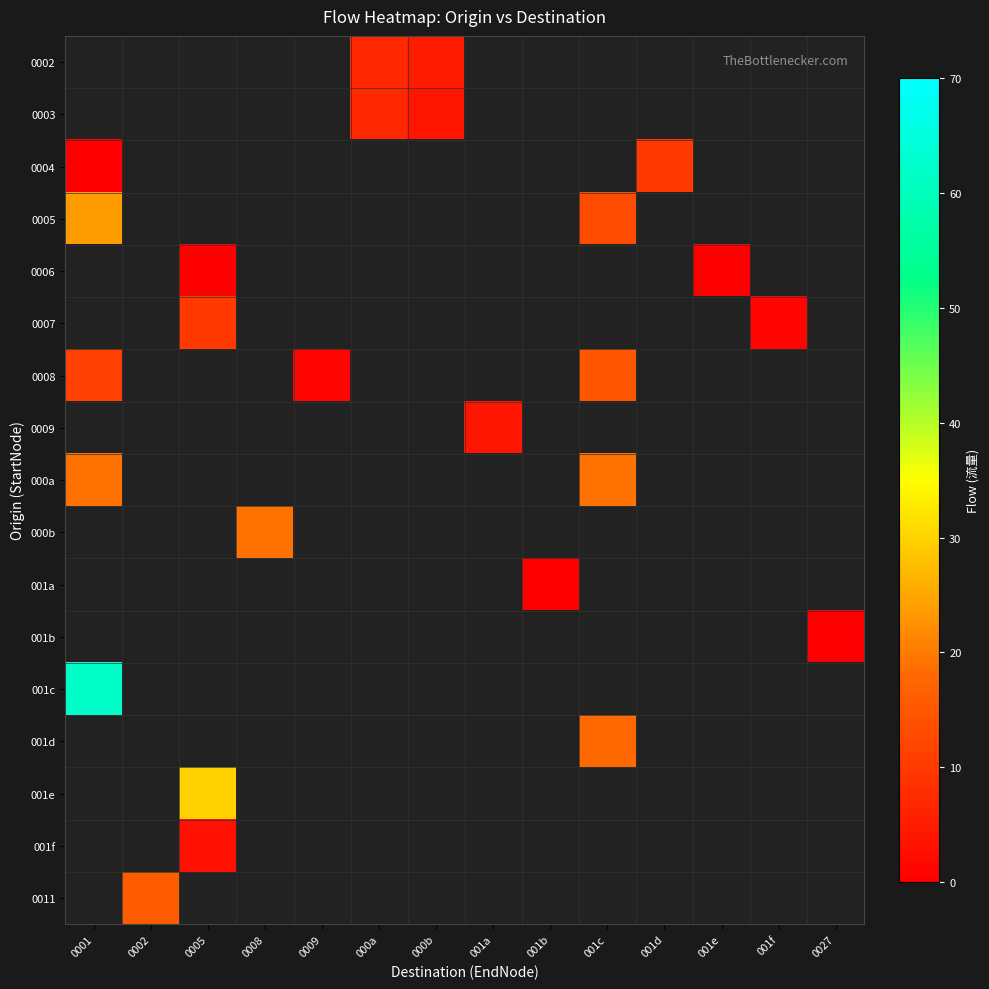

What is the minimum value shown in the chart?

-1